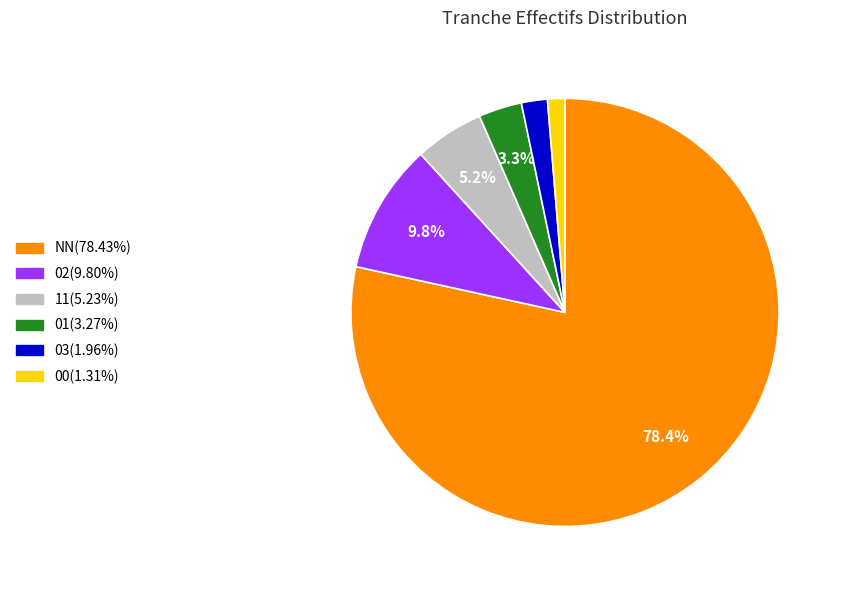

Rank the categories by value from highest to lowest.

NN, 02, 11, 01, 03, 00